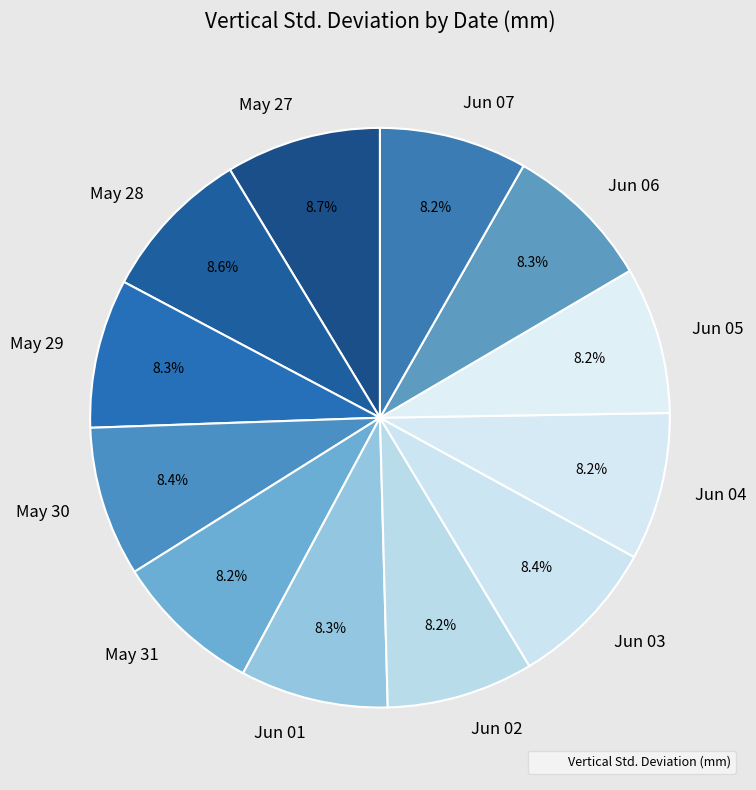

What is the total percentage of May 31 and May 27?

16.9%